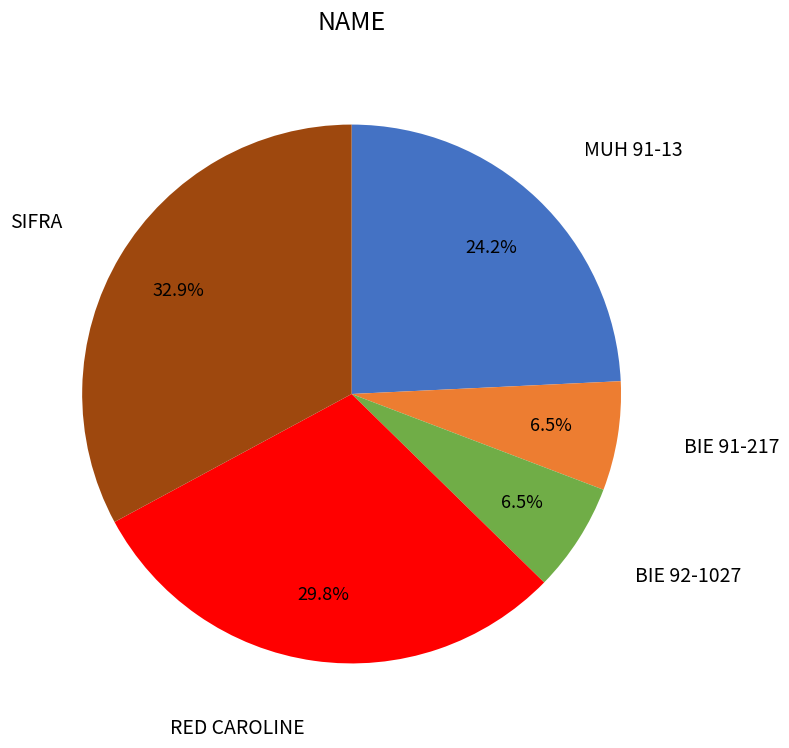

How many segments does this pie chart have?

5